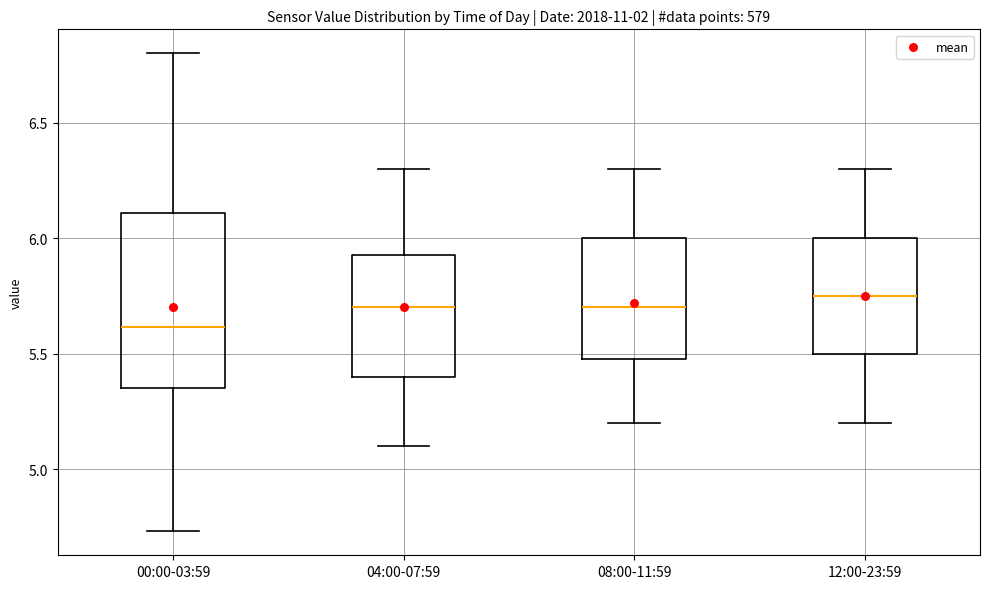

Which box is the tallest, from its lower edge to its upper edge?

00:00-03:59